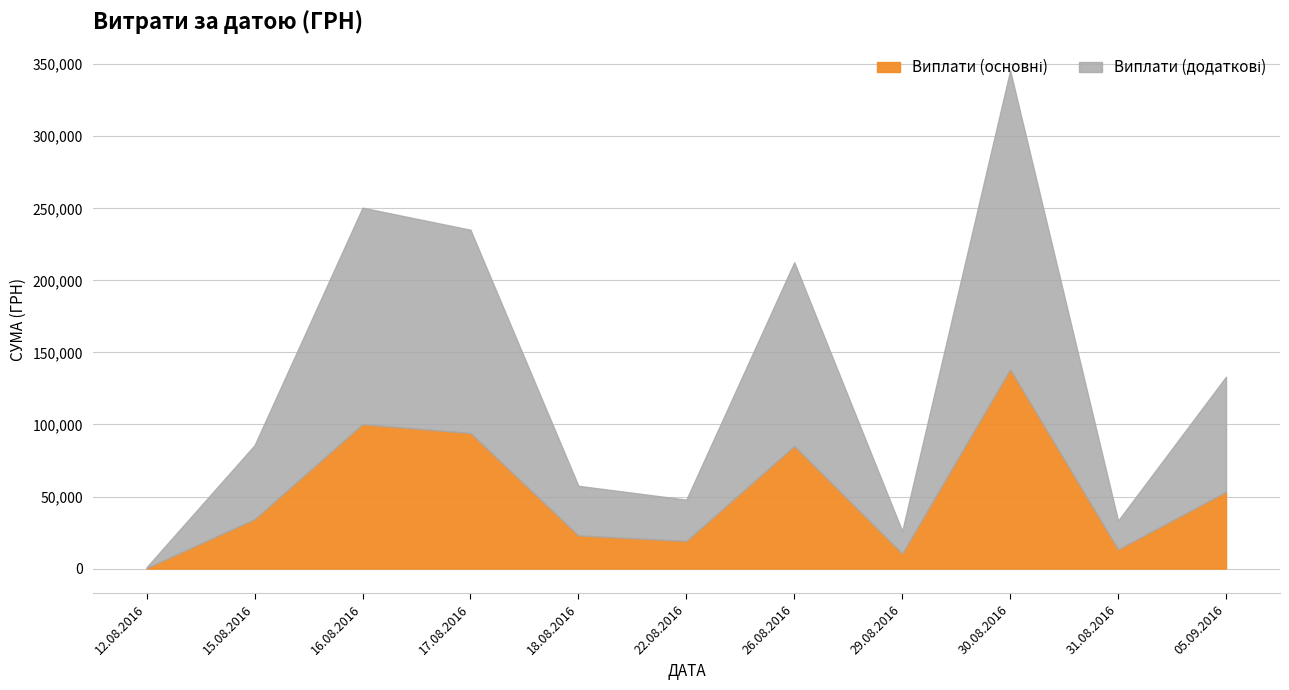

What value does the data have at 29.08.2016?

11891.7